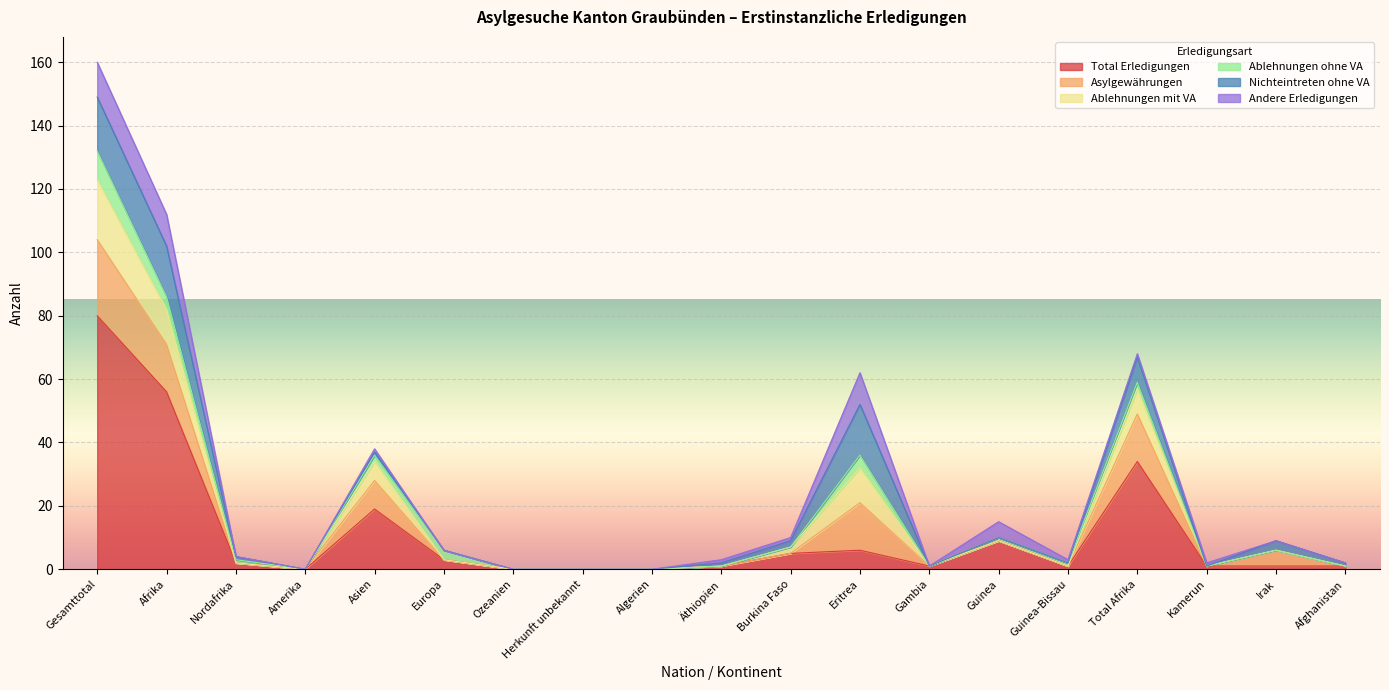

Which series has the largest range (max minus min)?

Total Erledigungen